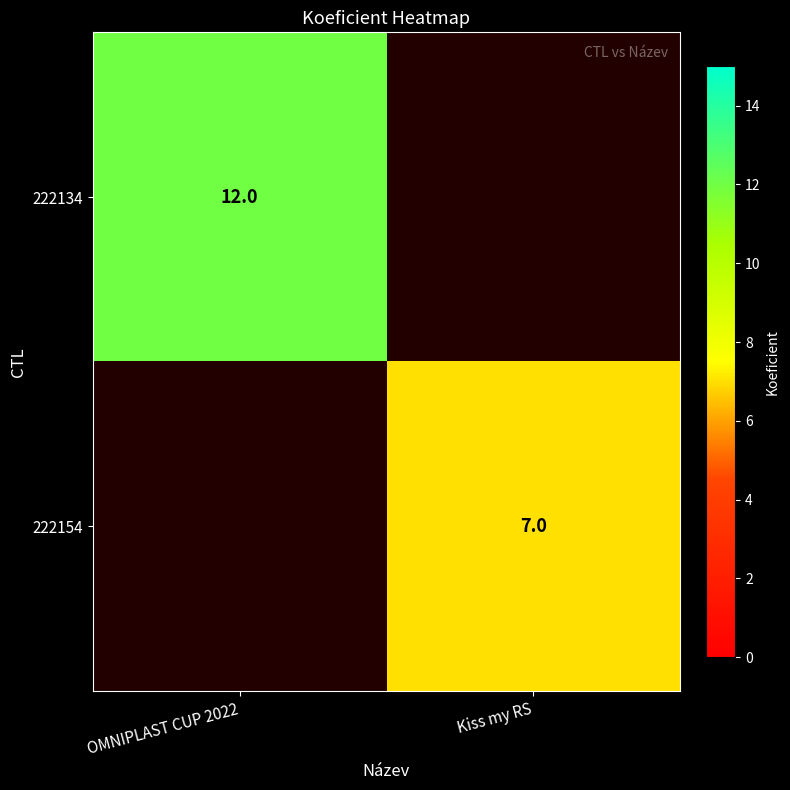

Is it true that 222134 equals 8 at OMNIPLAST CUP 2022?

False